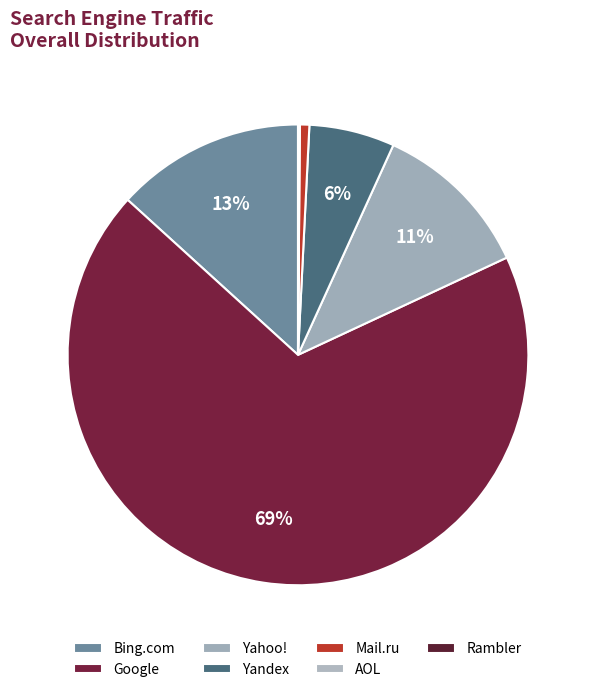

Is the sum of Yandex and Mail.ru greater than half?

No